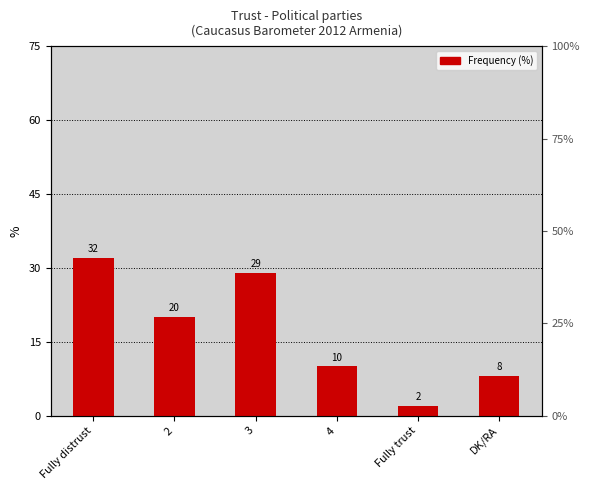

What is the minimum value shown in the chart?

2